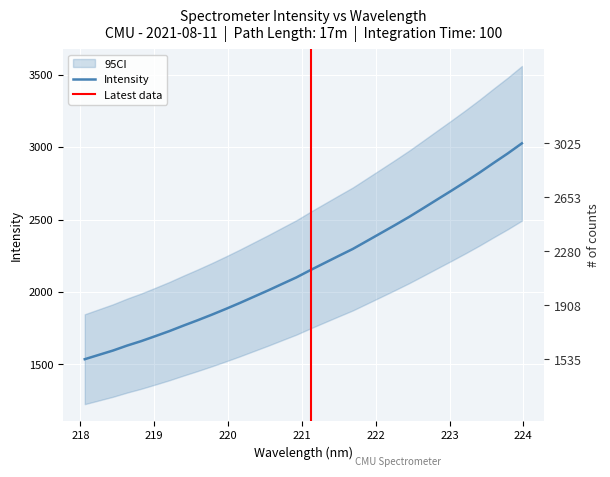

List the labels in order of value, smallest first.

218.0596, 218.2508, 218.442, 218.6332, 218.8244, 219.0156, 219.2067, 219.3979, 219.589, 219.7801, 219.9712, 220.1623, 220.3533, 220.5444, 220.7354, 220.9264, 221.1174, 221.3083, 221.4993, 221.6902, 221.8812, 222.0721, 222.263, 222.4538, 222.6447, 222.8355, 223.0264, 223.2172, 223.408, 223.5987, 223.7895, 223.9802